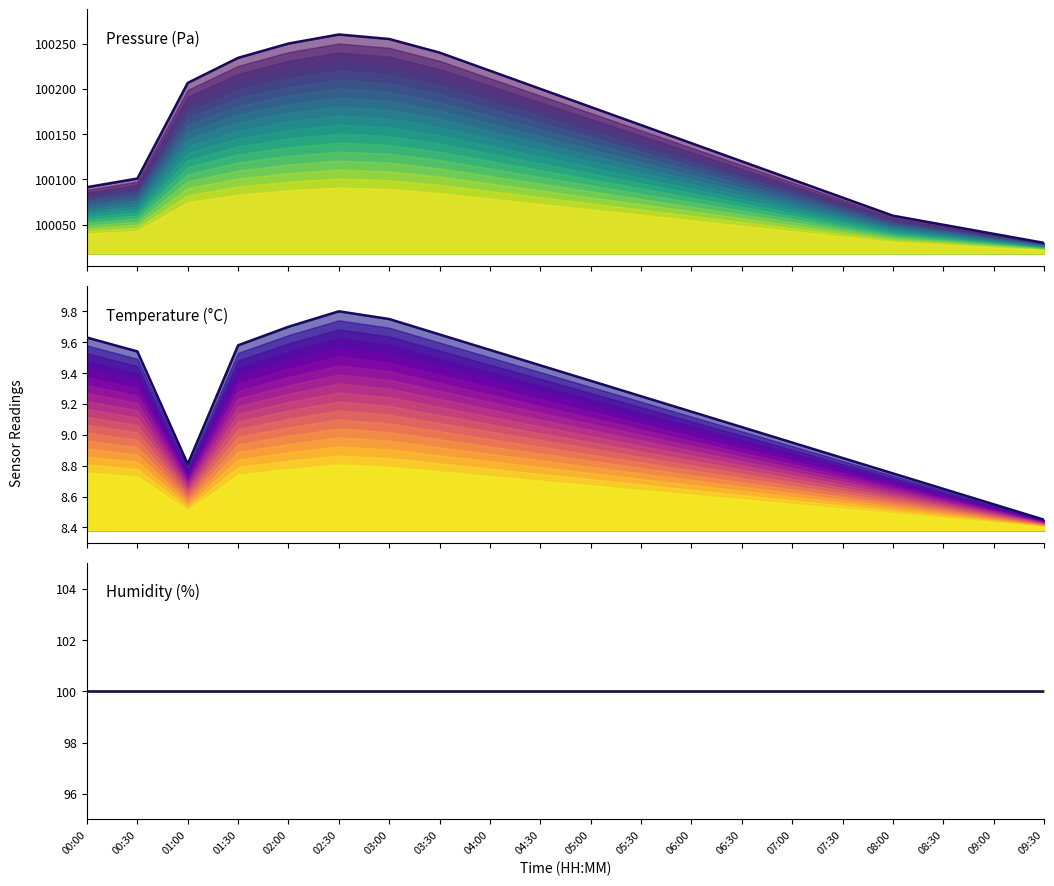

True or false: Pressure (Pa) has more than 1 interior local peaks.

False